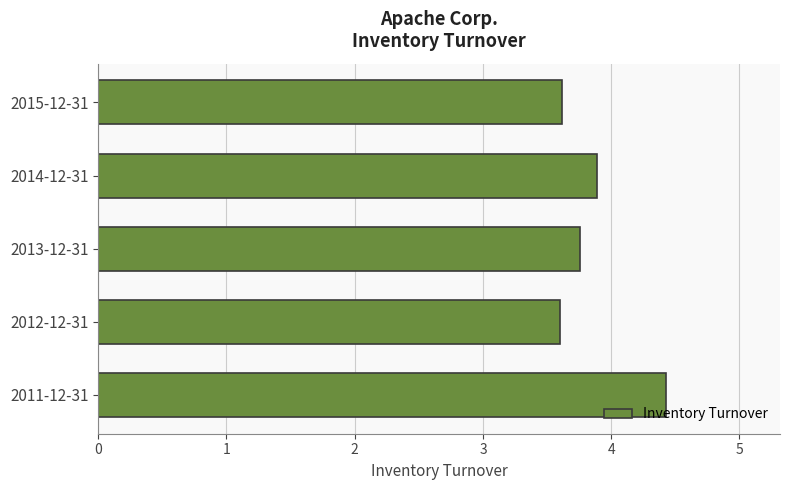

What is the difference between the maximum and minimum values?

0.8